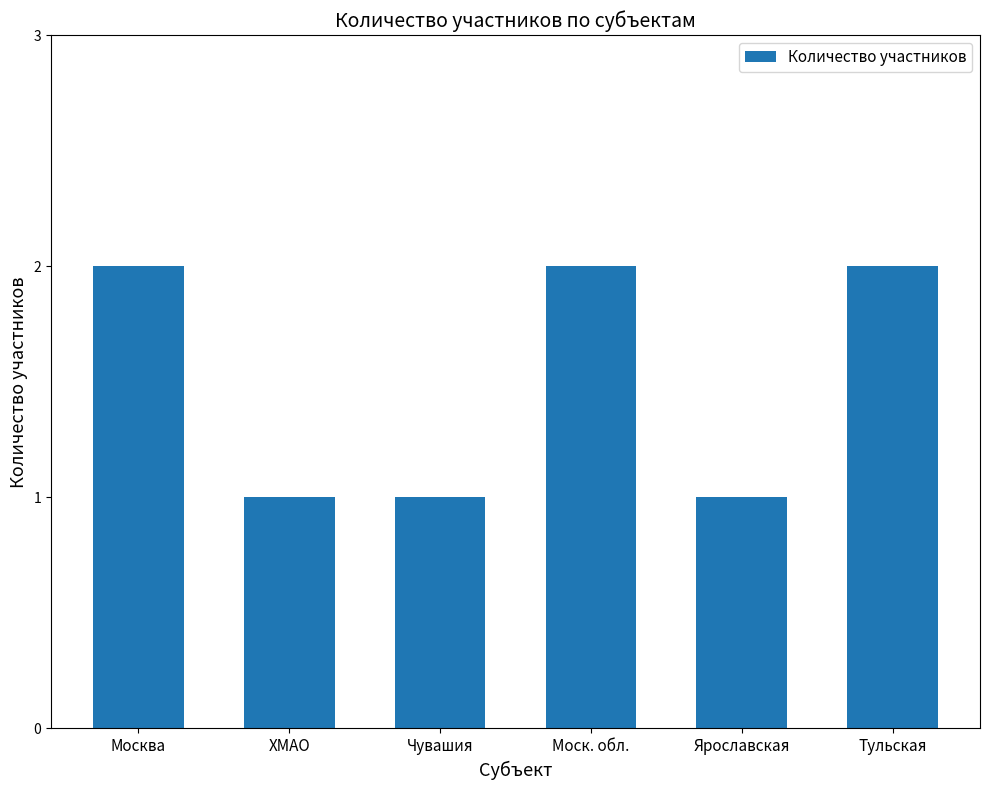

Does the chart contain any negative values?

No